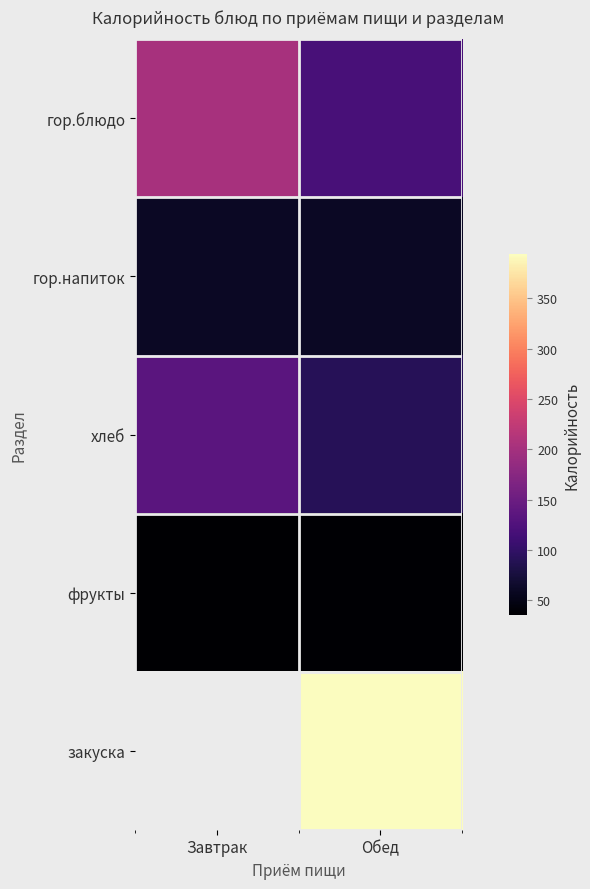

What is the difference between the highest and lowest values at Завтрак?

167.6